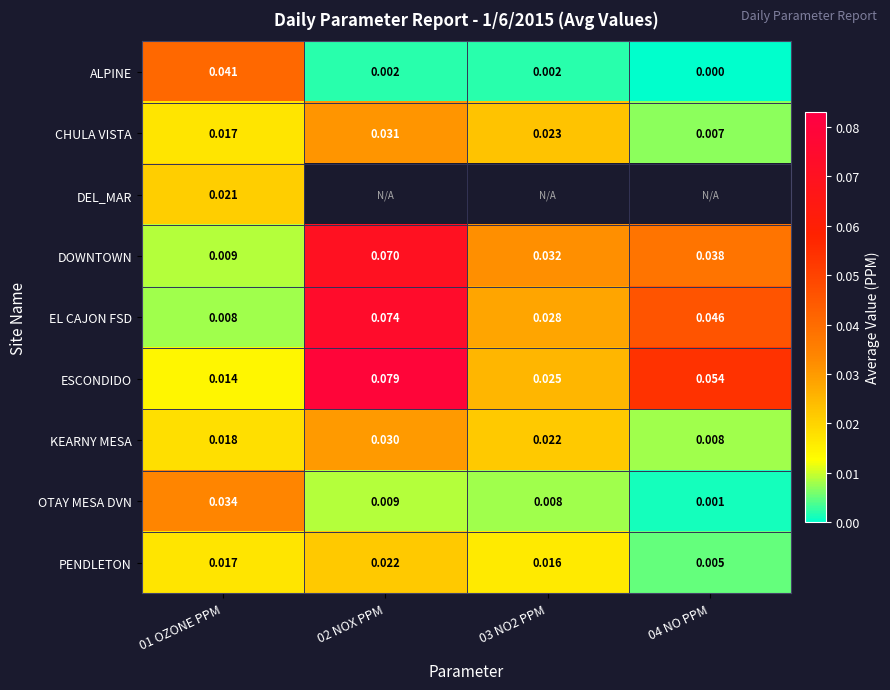

Count the number of data series in this chart.

9